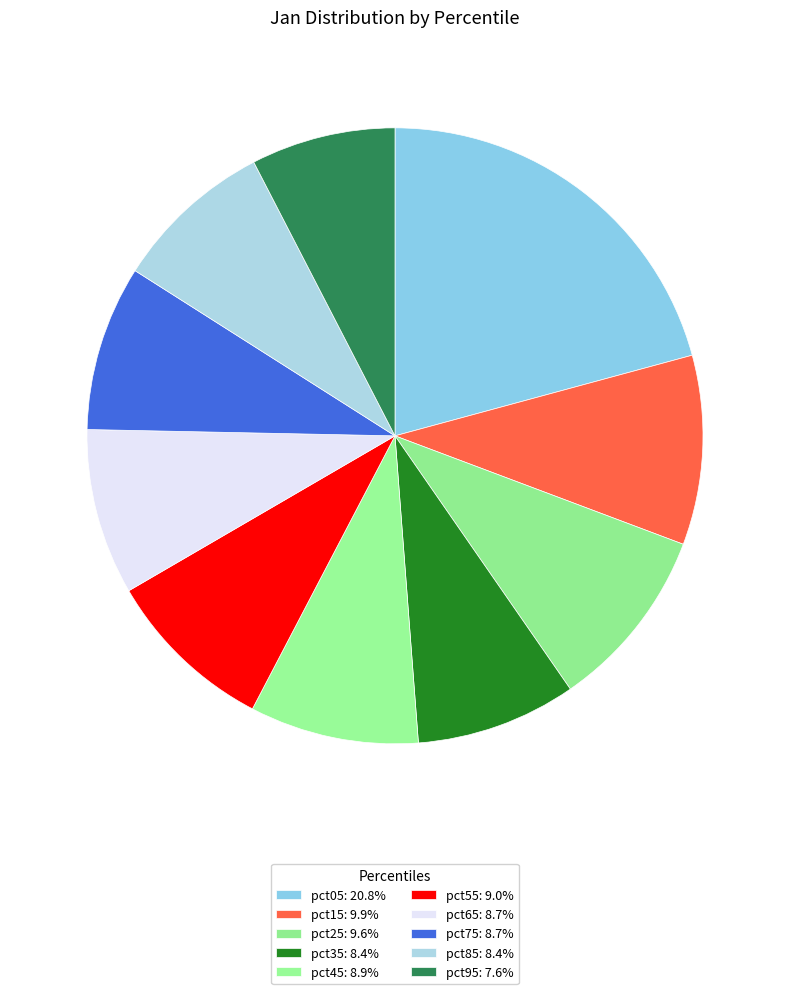

True or false: pct35 accounts for 19% of the total.

False